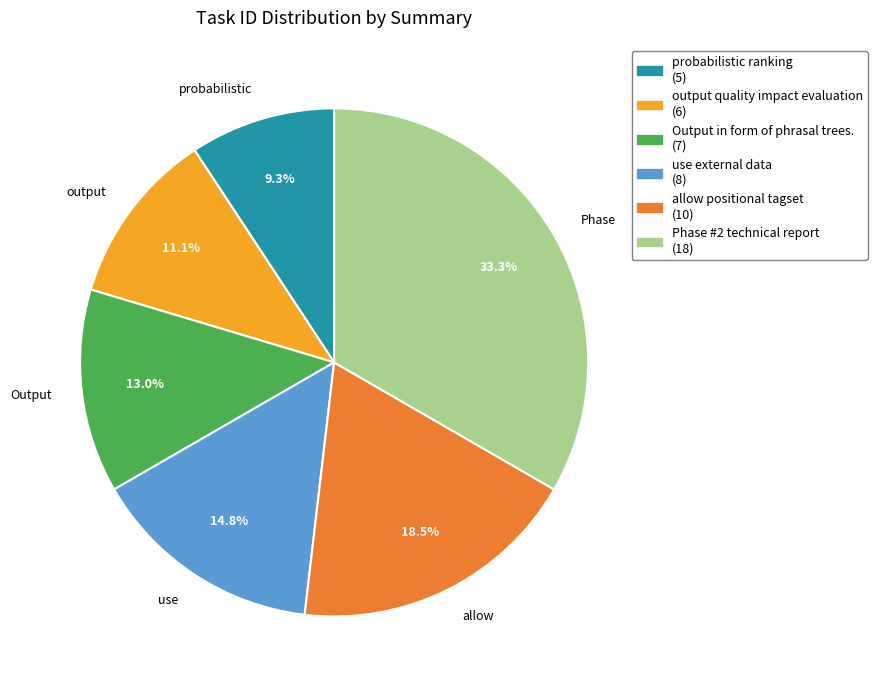

Count the number of slices in the pie.

6